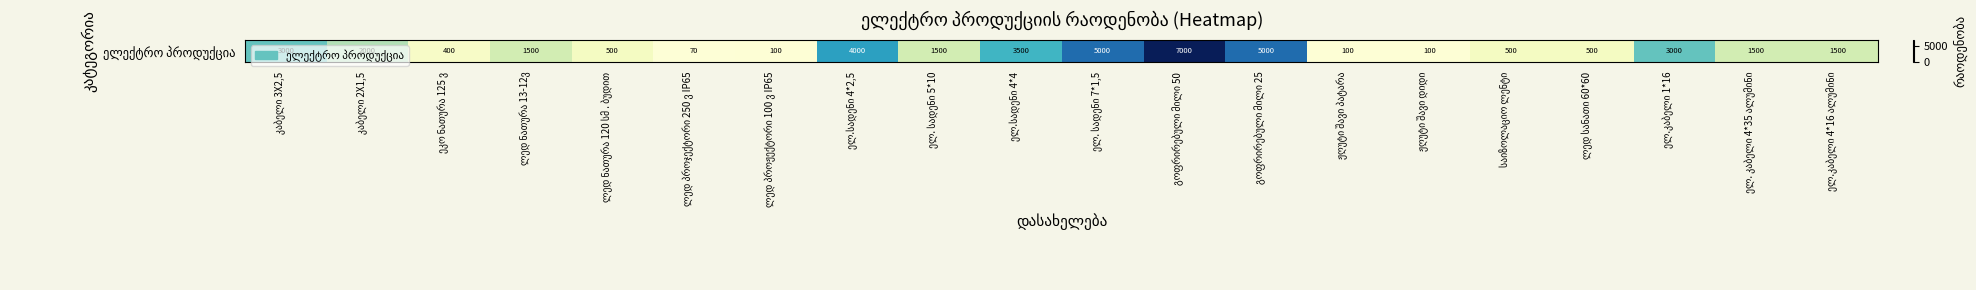

How many data points does each series have?

20